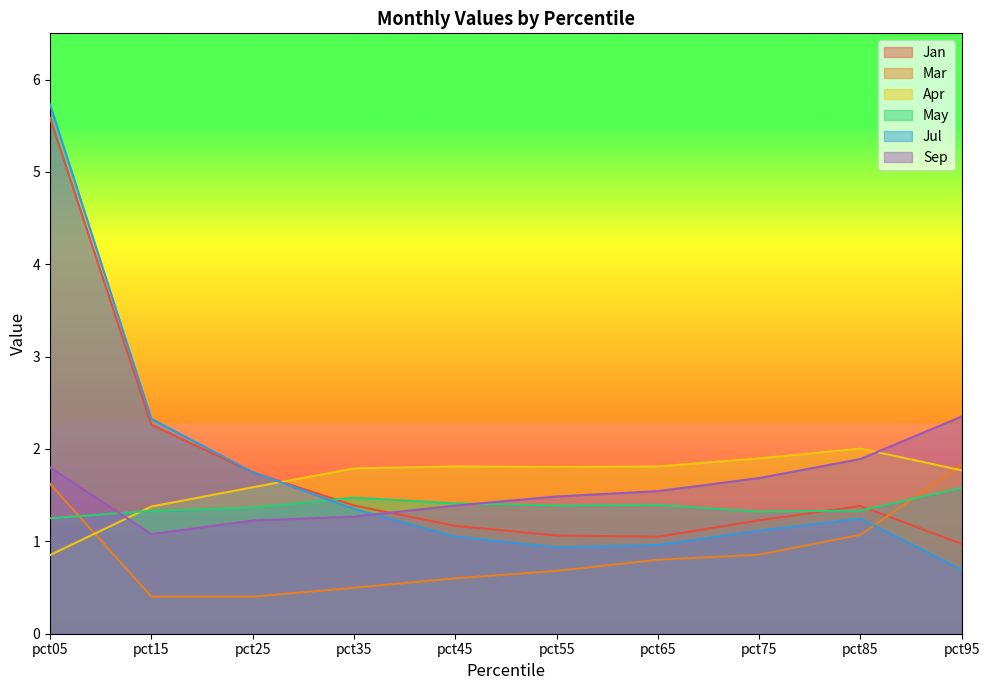

What are all the series names shown in the legend?

Jan, Mar, Apr, May, Jul, Sep